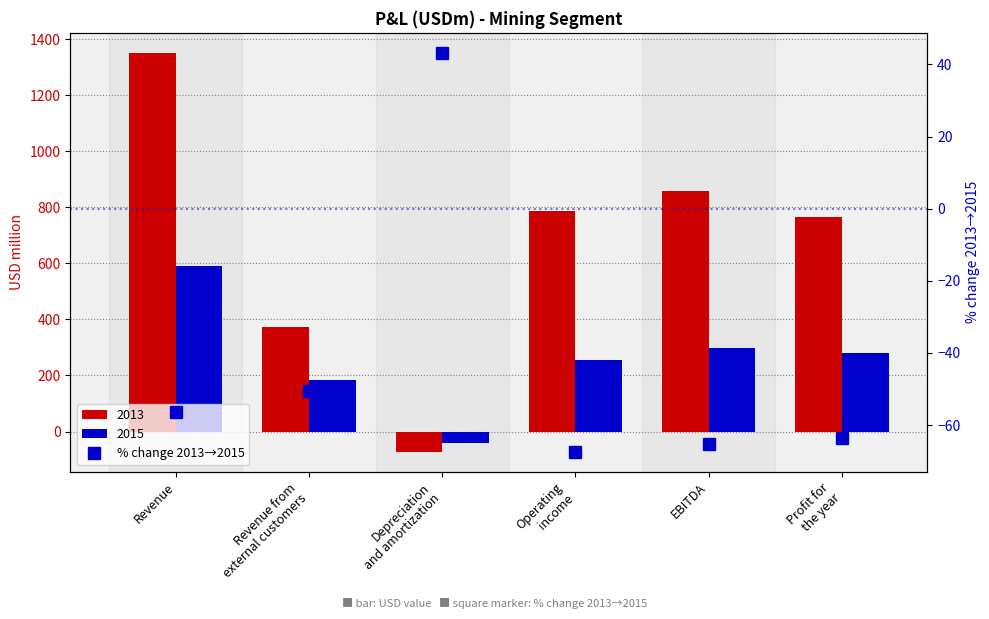

Reading left to right, extract all data points from this chart.

Revenue=-56.4	Revenue from
external customers=-50.5	Depreciation
and amortization=43.2	Operating
income=-67.4	EBITDA=-65.4	Profit for
the year=-63.6